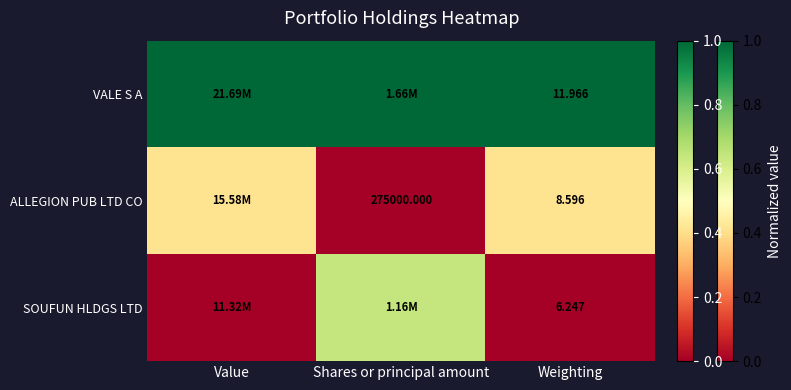

At Weighting, list the series in order from largest to smallest.

VALE S A, ALLEGION PUB LTD CO, SOUFUN HLDGS LTD